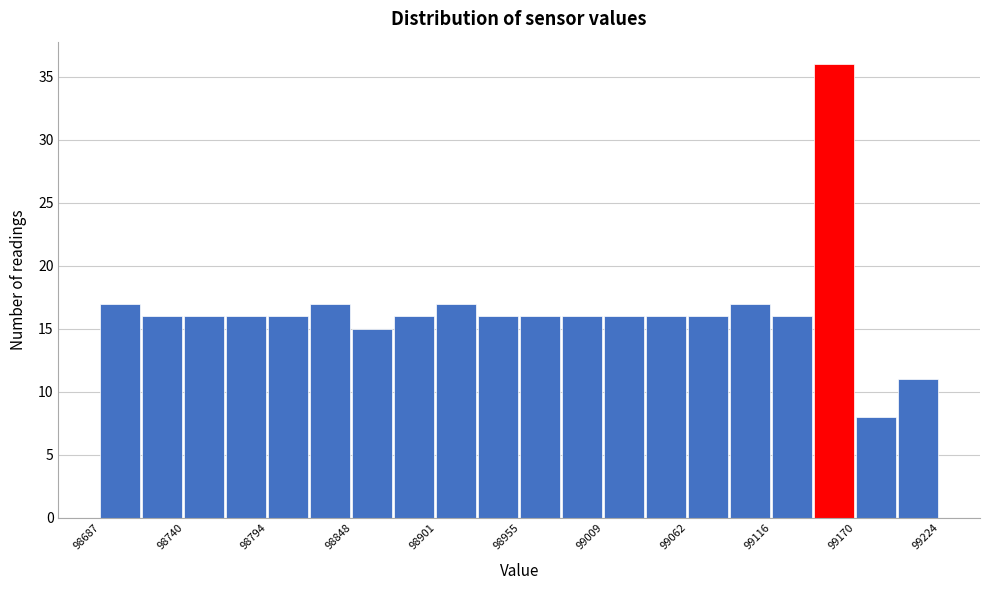

Read against the x-axis, roughly where is the centre of the tallest bar?

99160